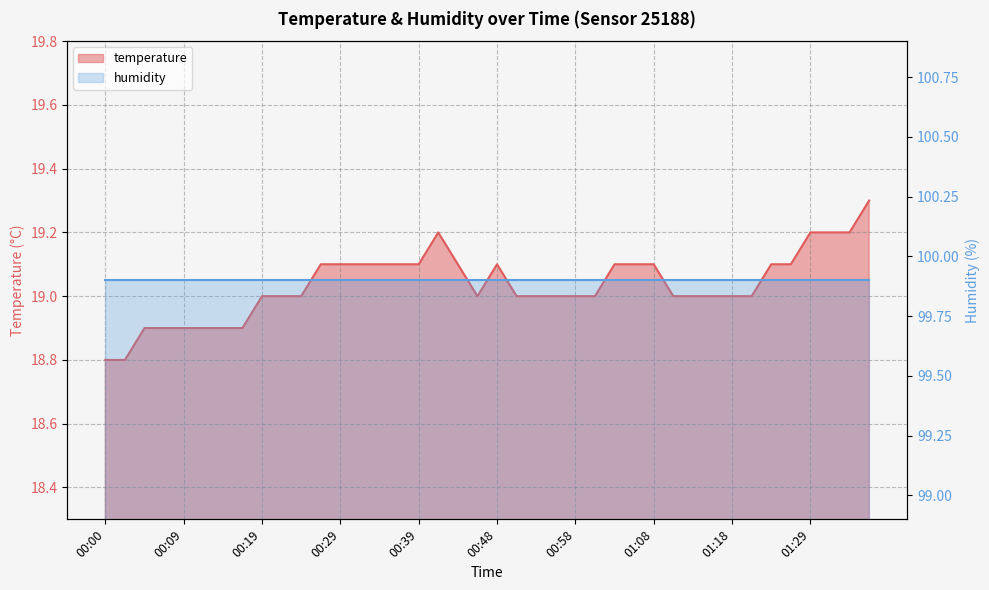

How many values are below 19?

8